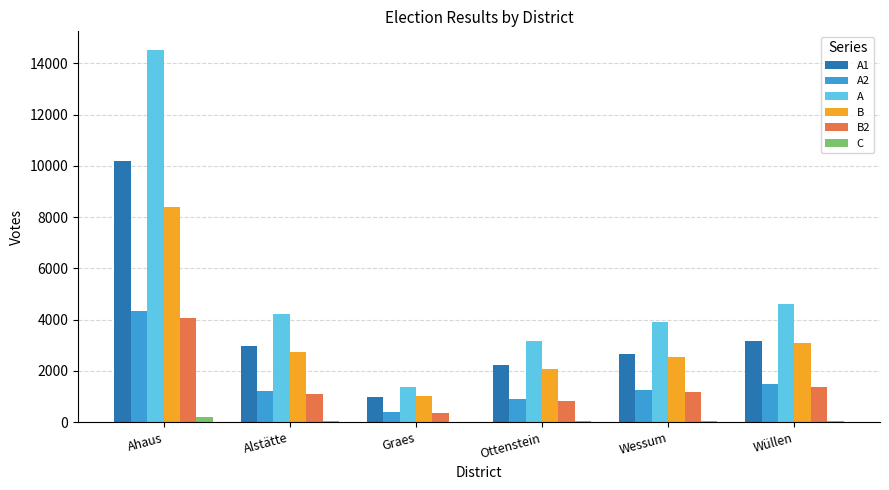

At which label is A closest to 7951?

Wüllen